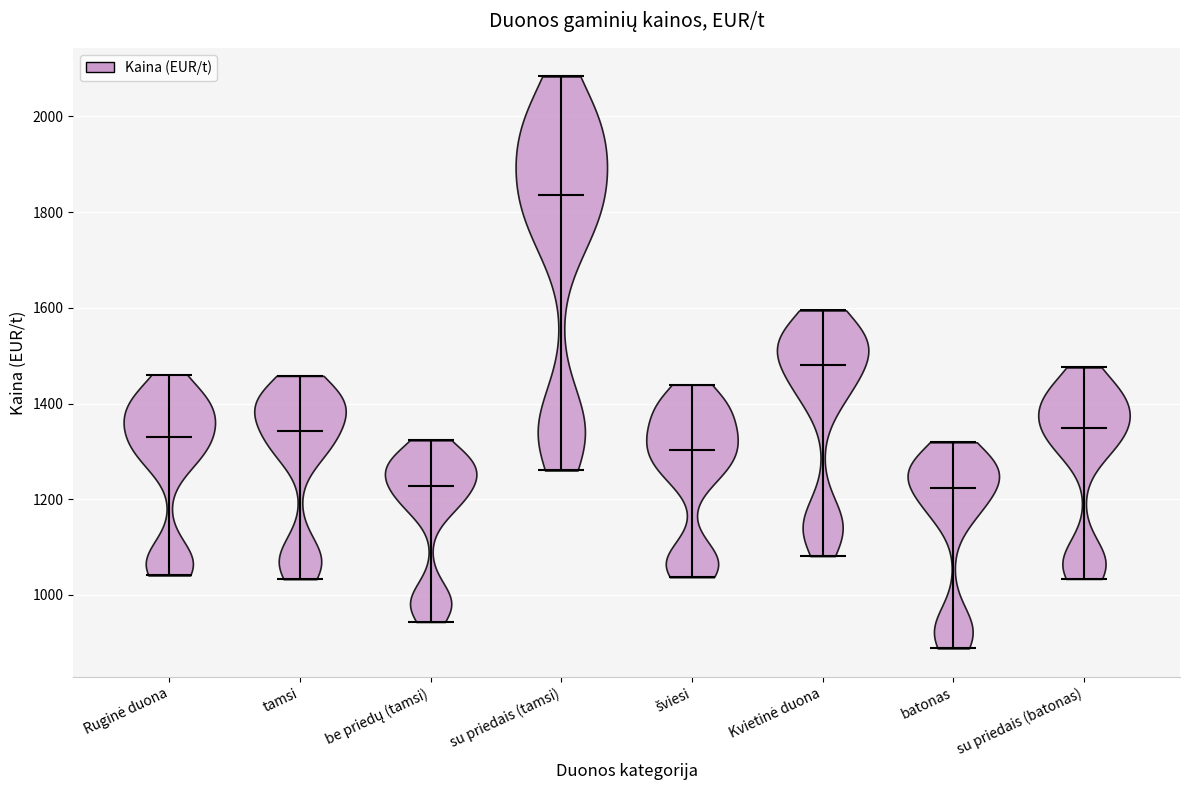

Reading left to right, read every violin against the y-axis: where its median line is, and the lowest and highest points it reaches. The values are not printed on the chart, so give them approximately, as read against the axis.

Ruginė duona: median line 1320, lowest point 1040, highest point 1460
tamsi: median line 1340, lowest point 1040, highest point 1460
be priedų (tamsi): median line 1220, lowest point 940, highest point 1320
su priedais (tamsi): median line 1840, lowest point 1260, highest point 2080
šviesi: median line 1300, lowest point 1040, highest point 1440
Kvietinė duona: median line 1480, lowest point 1080, highest point 1600
batonas: median line 1220, lowest point 880, highest point 1320
su priedais (batonas): median line 1340, lowest point 1040, highest point 1480